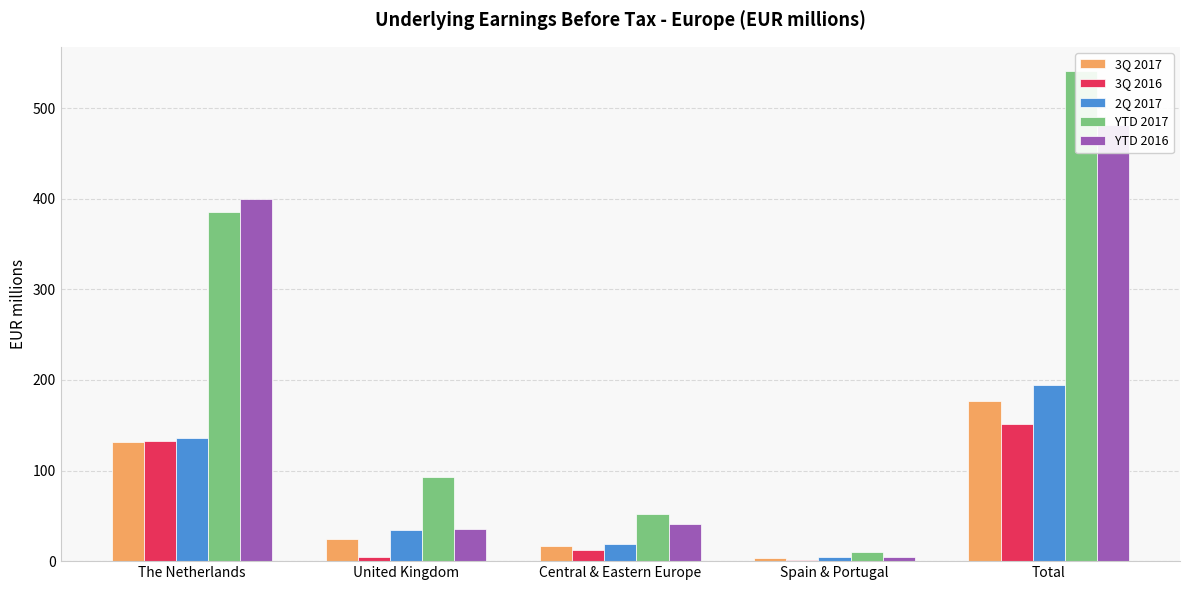

What position from the left is Total?

5